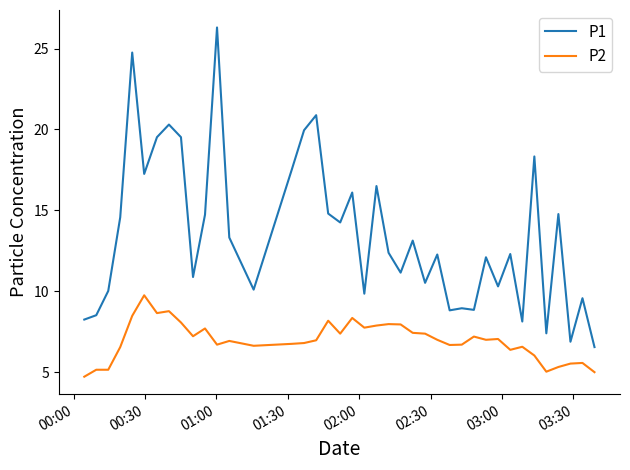

Which series has the widest spread of values?

P1